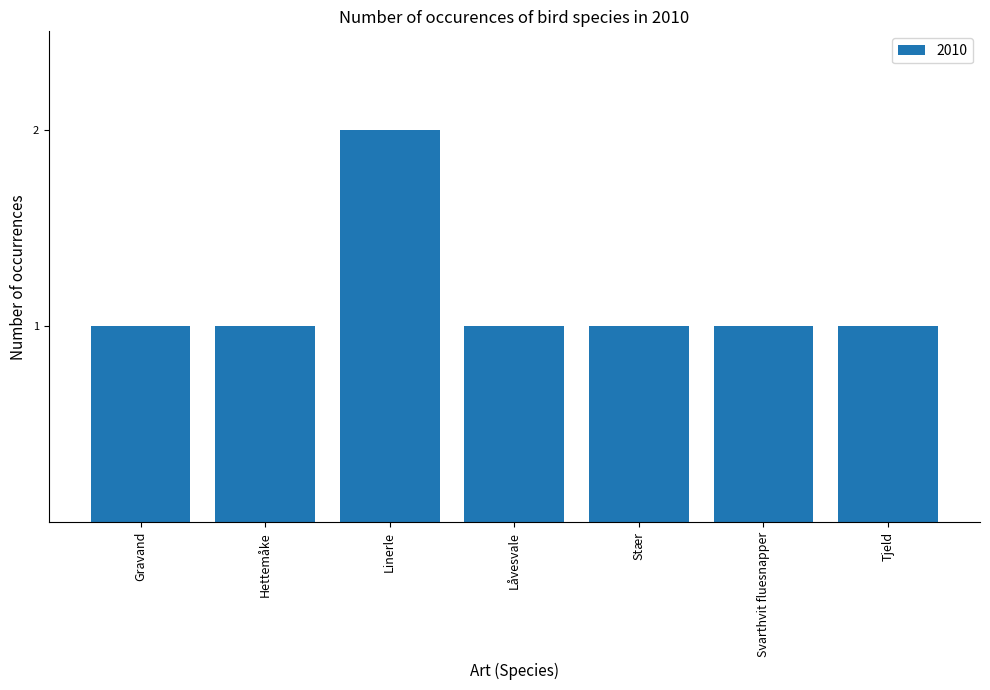

What is the label of the 6th bar from the right?

Hettemåke